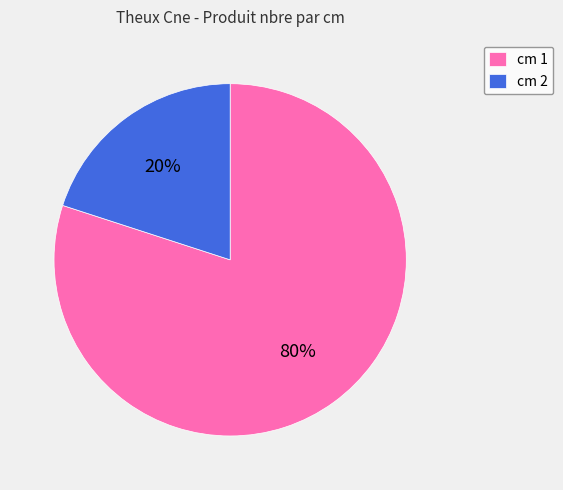

Which category has the biggest portion of the pie?

cm 1